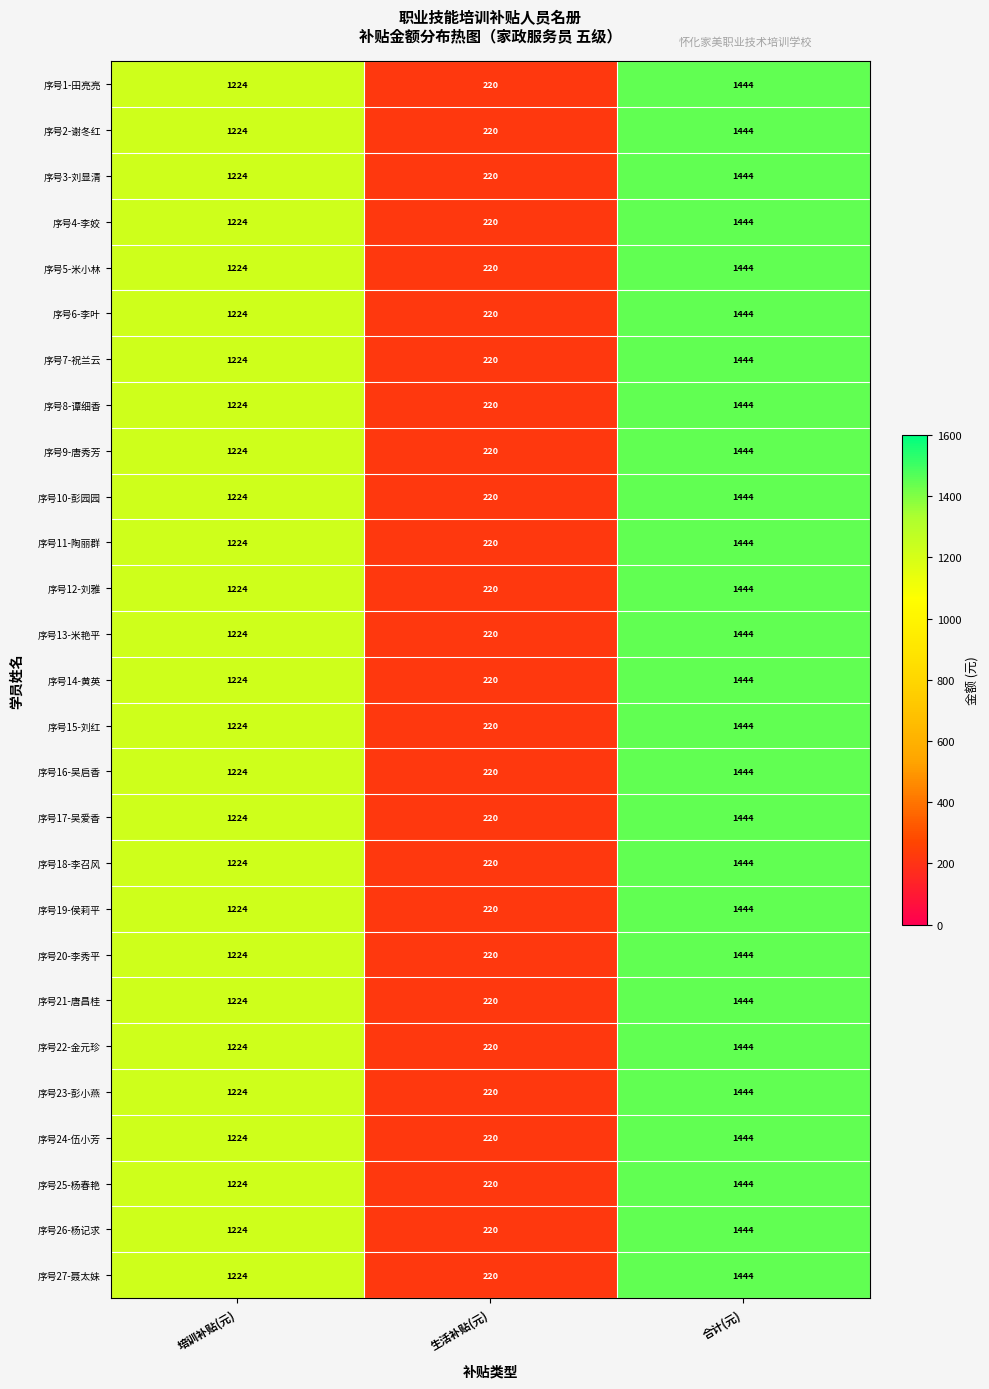

The 序号26-杨记求 series shows 286 at 生活补贴(元). True or false?

False